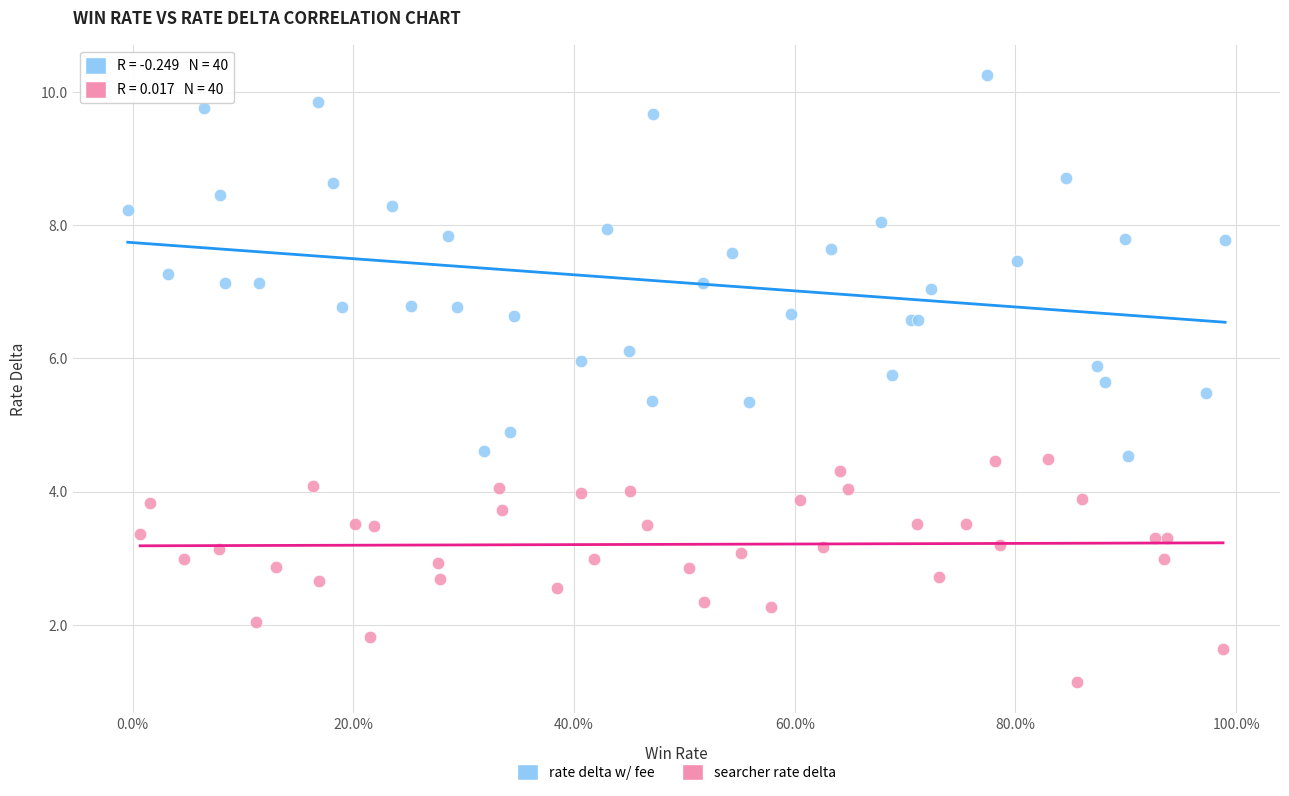

Which series has the widest spread of Y values?

rate delta w/ fee